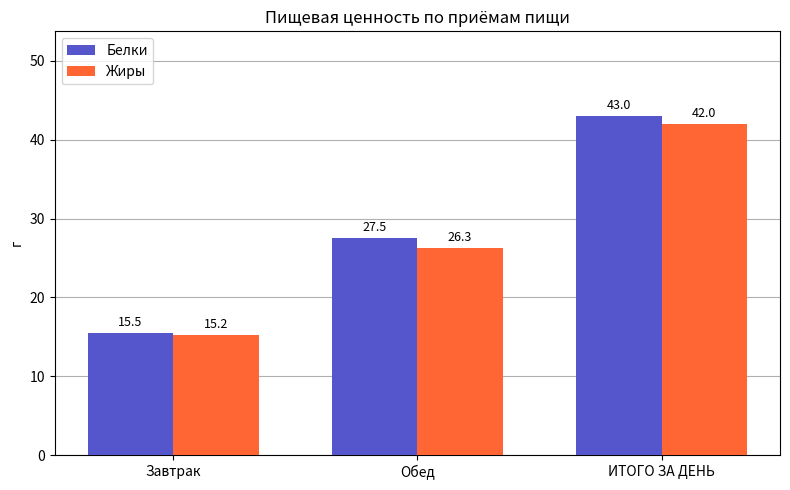

Which series has the largest range (max minus min)?

Белки